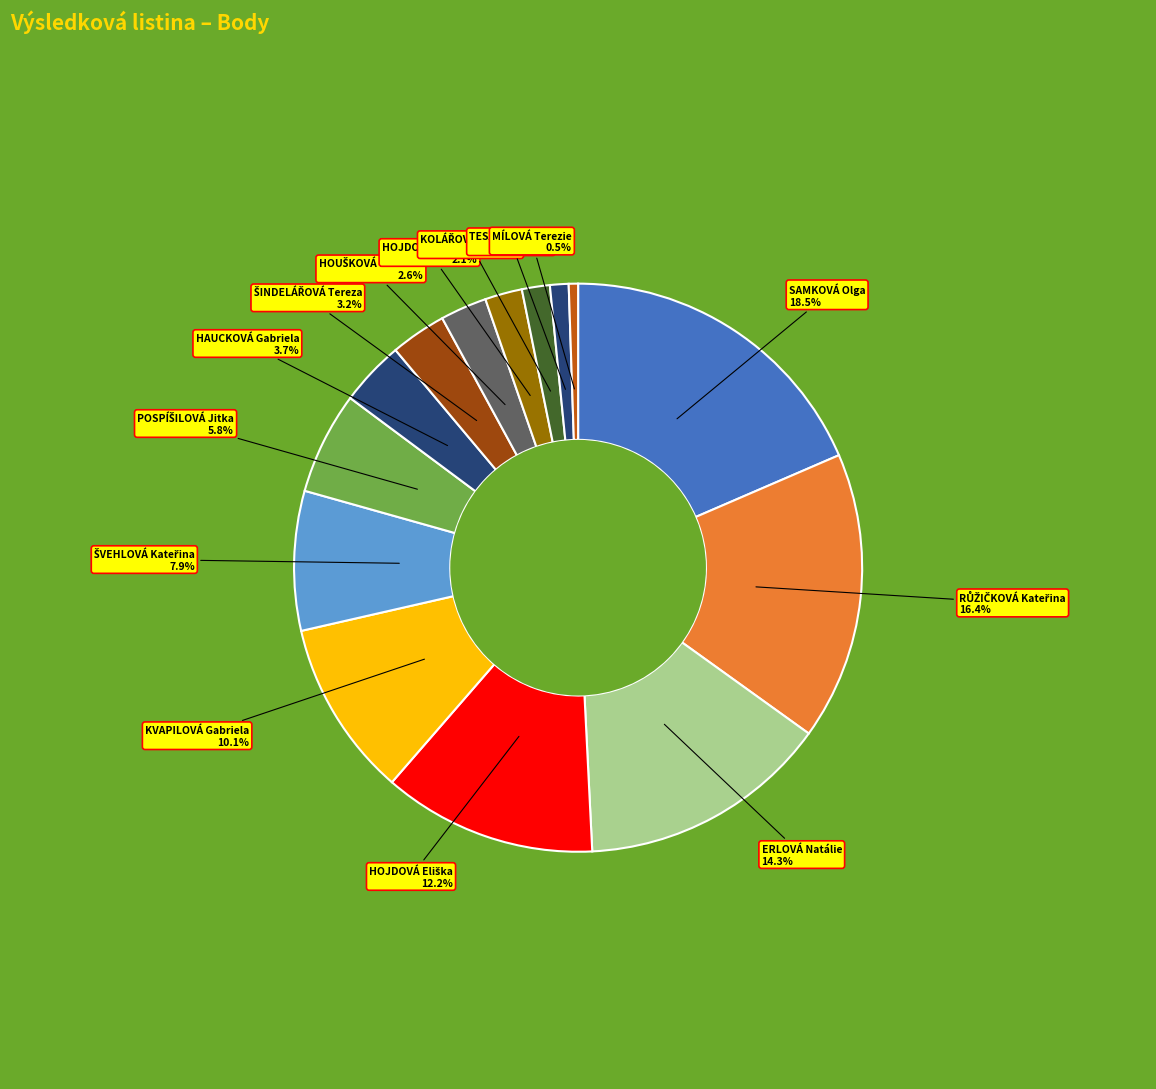

Does any single category account for the majority?

No